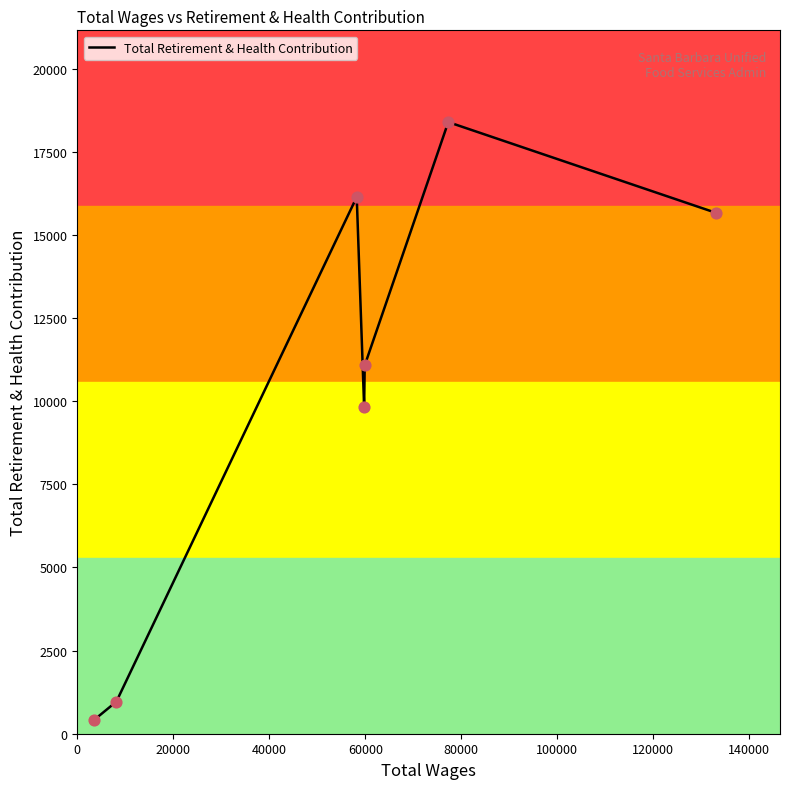

What is the greatest value displayed?

18391